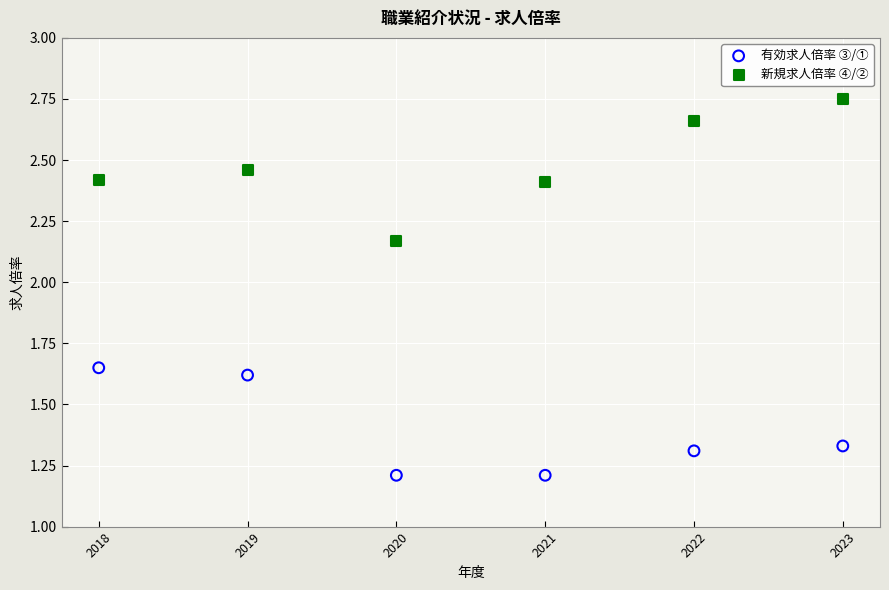

What are all the series names shown in the legend?

有効求人倍率 ③/①, 新規求人倍率 ④/②